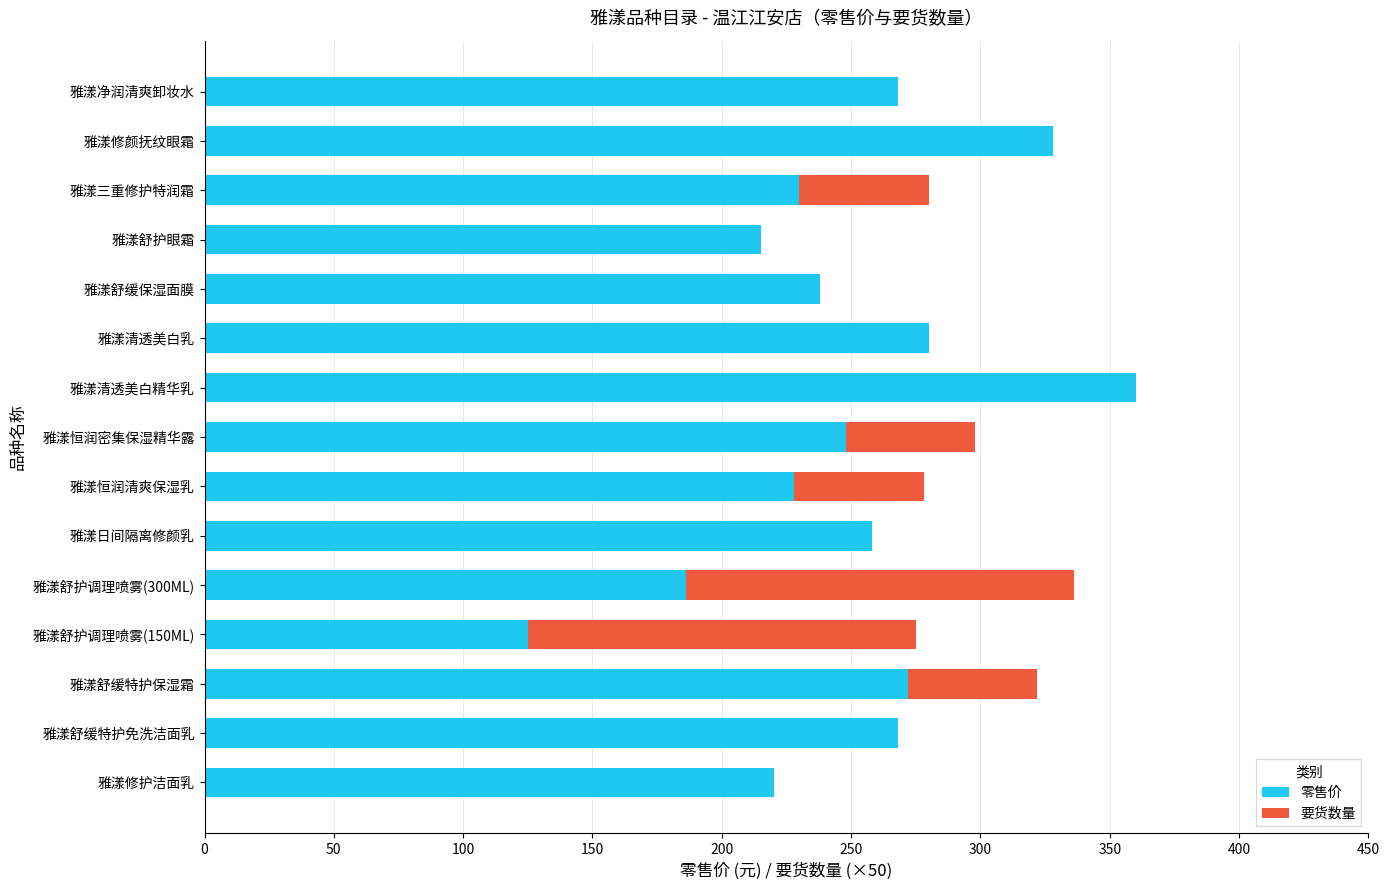

How many data points does each series have?

15